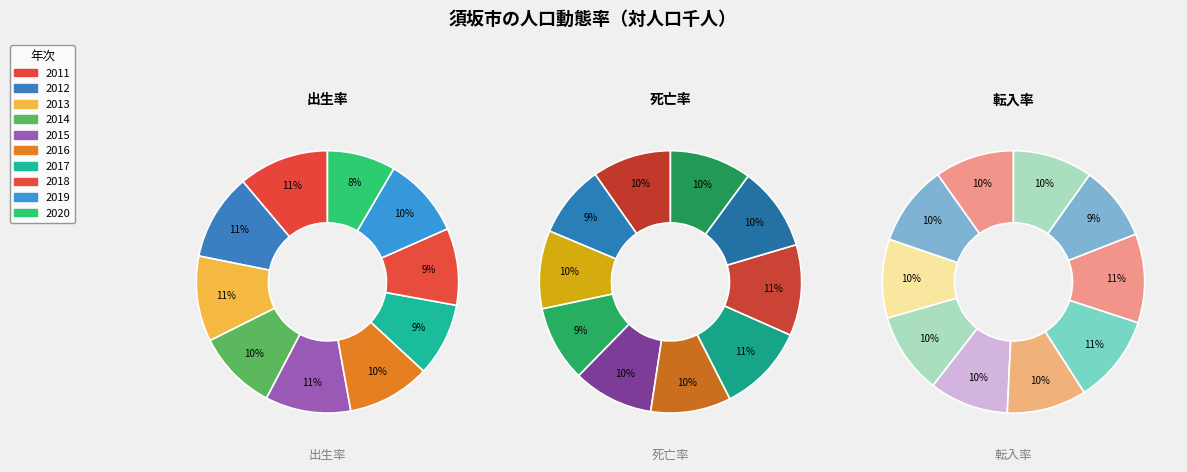

Is 2016 the majority of the pie?

No